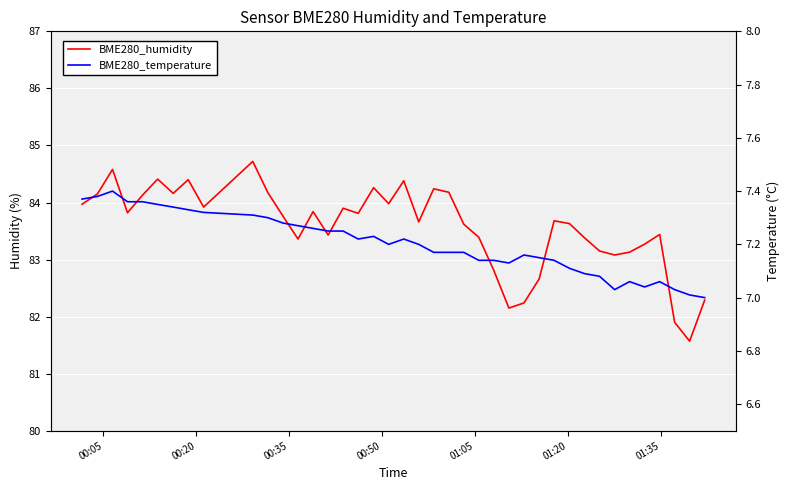

How many values in the BME280_temperature series exceed 7?

39